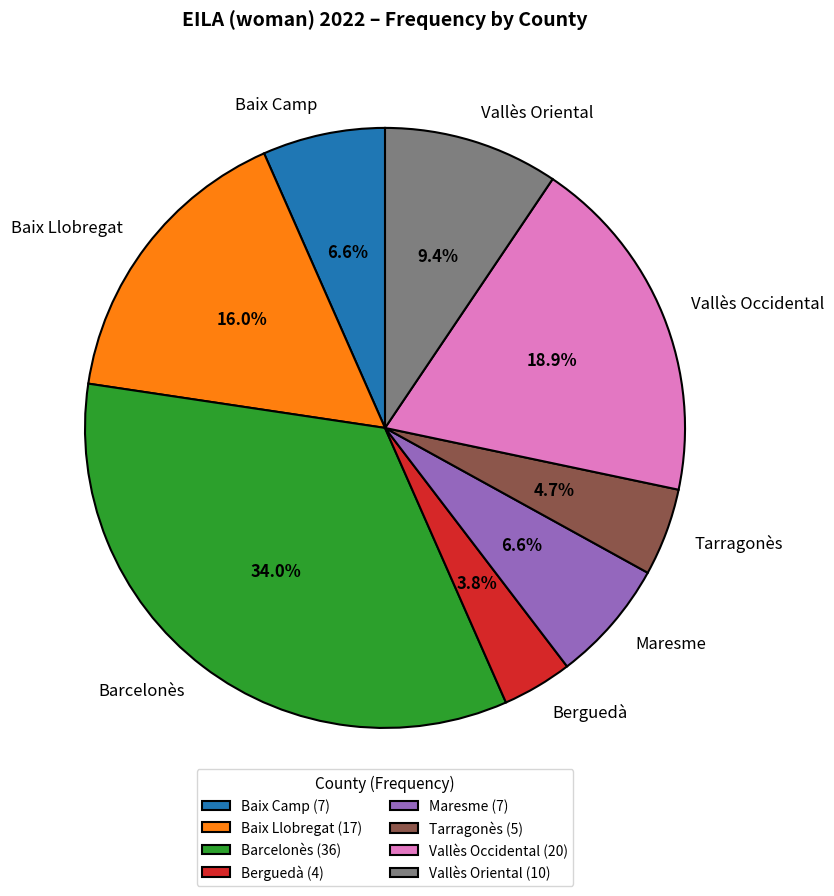

How many segments does this pie chart have?

8